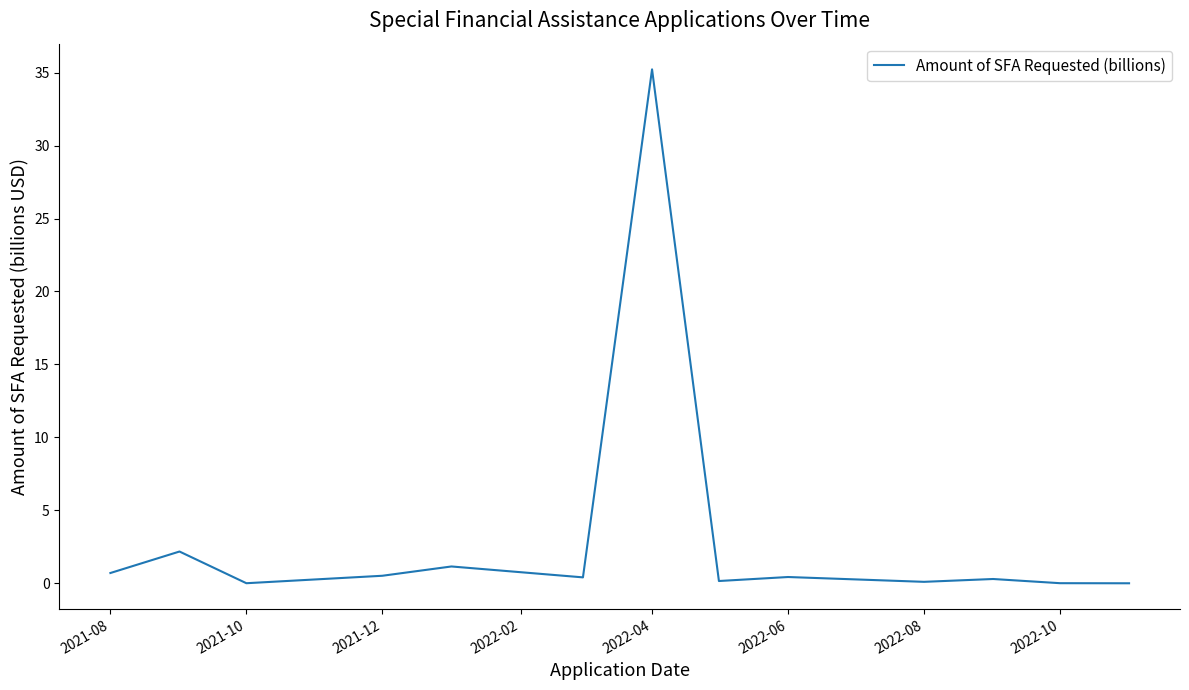

What is the difference between the maximum and minimum values?

35.2